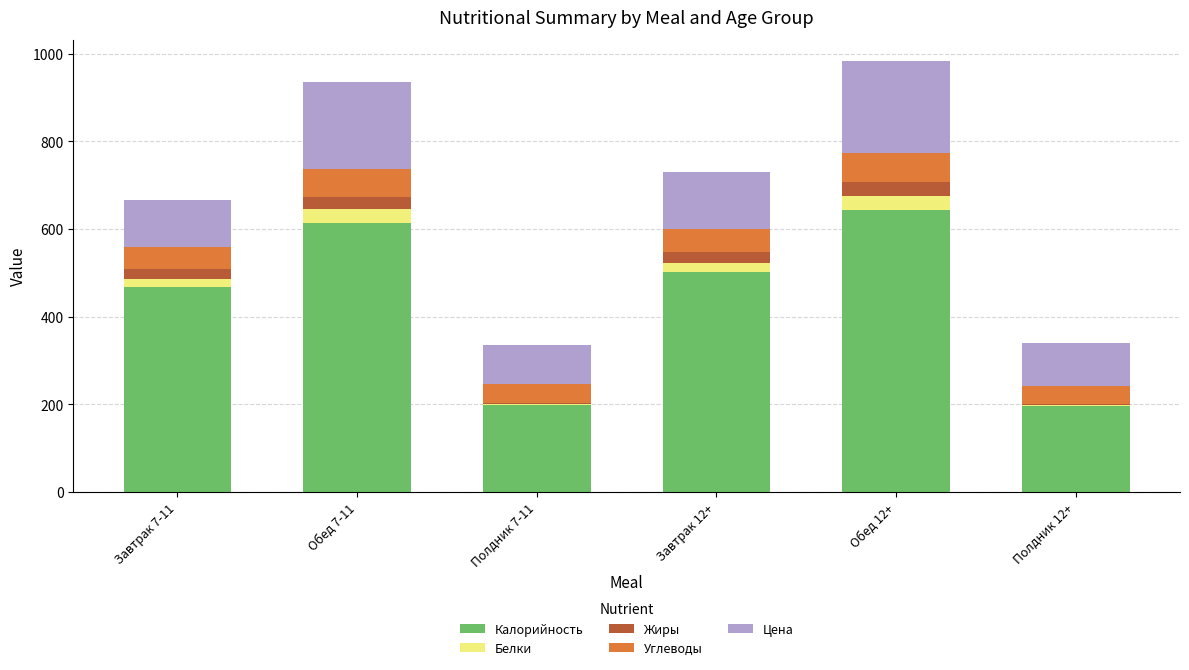

What are all the series names shown in the legend?

Калорийность, Белки, Жиры, Углеводы, Цена